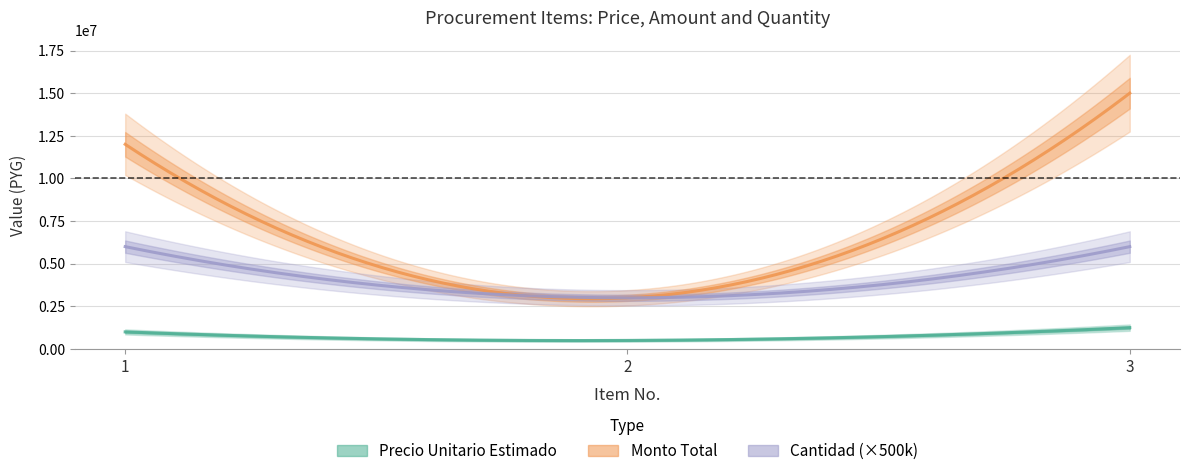

The monto series shows 8124158 at 1. True or false?

False